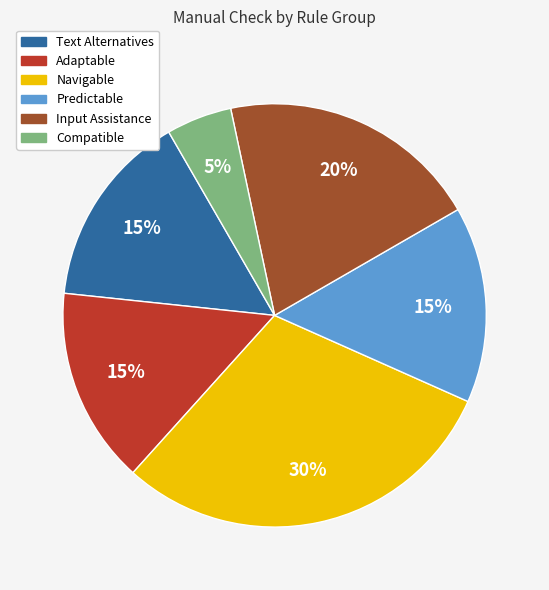

Is there a majority slice in this chart?

No